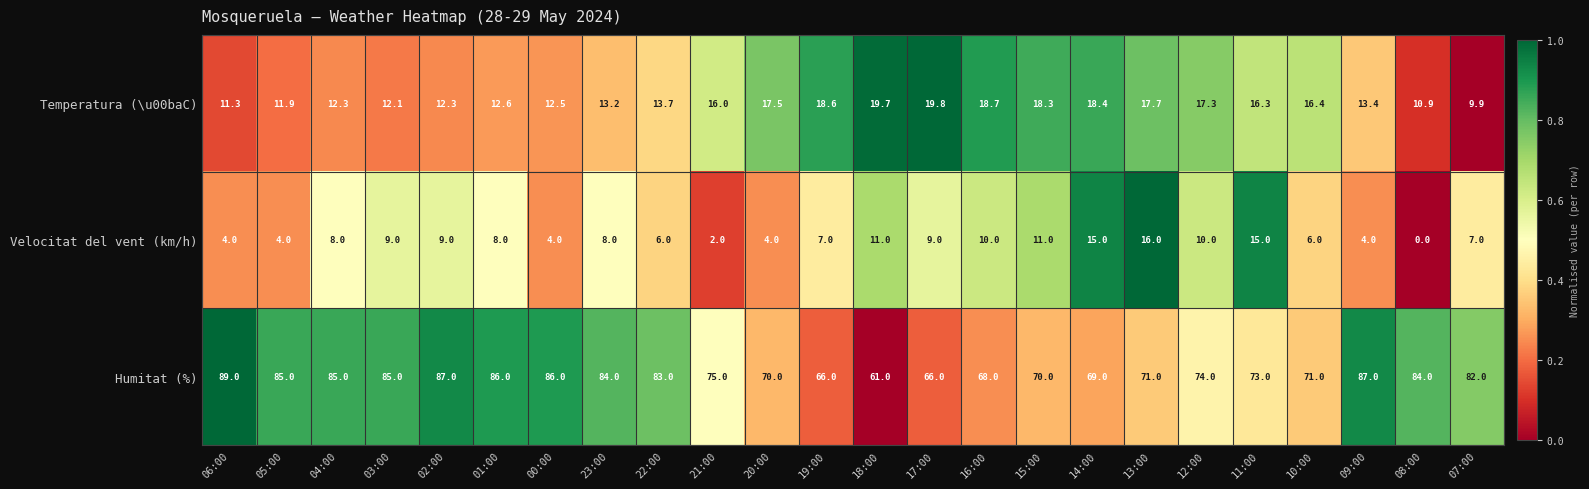

The Temperatura (\u00baC) series shows 29.1 at 14:00. True or false?

False